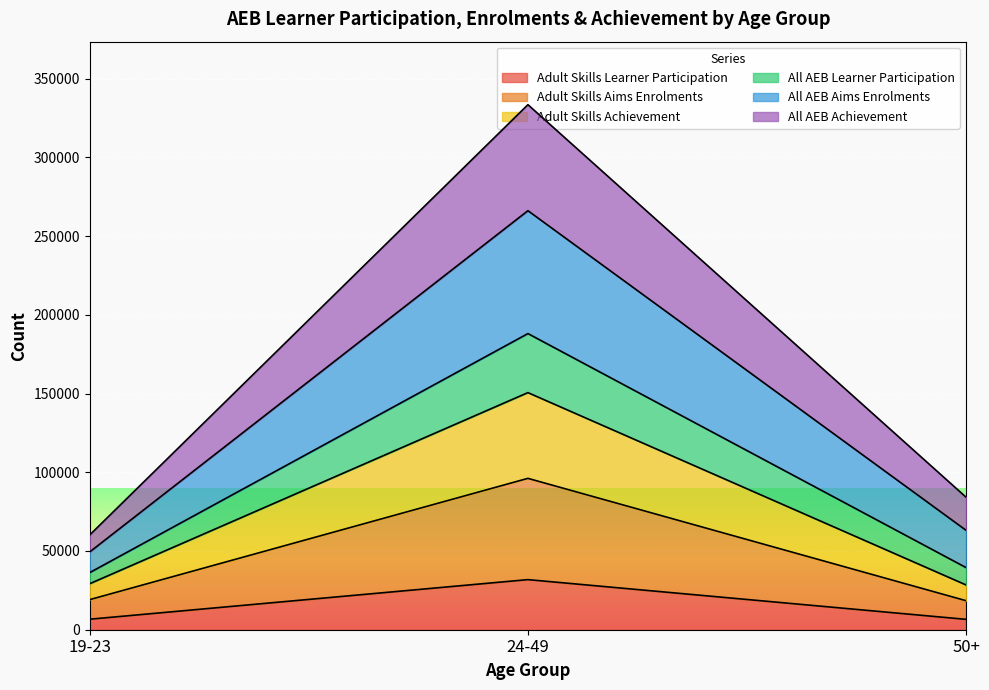

What is the difference between the highest and lowest values at 19-23?

53540